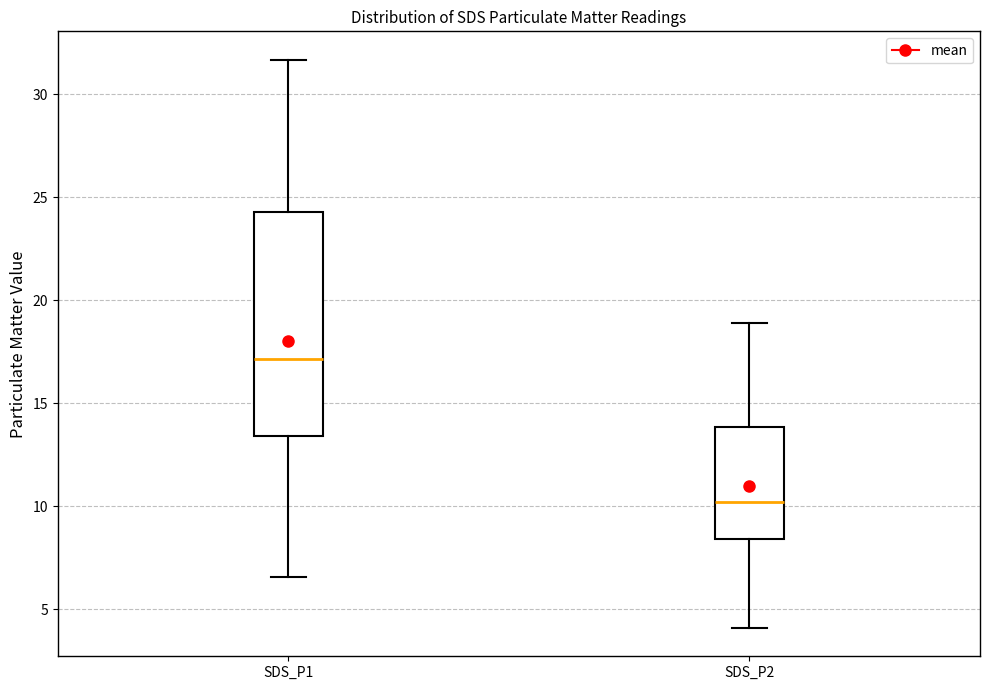

Reading left to right, read every box against the y-axis: the position of its median line, the range the box covers, and the ends of its whiskers. The values are not printed on the chart, so give them approximately, as read against the axis.

SDS_P1: median 17.0, box 13.5 to 24.5, whiskers 6.5 to 31.5
SDS_P2: median 10.0, box 8.5 to 14.0, whiskers 4.0 to 19.0